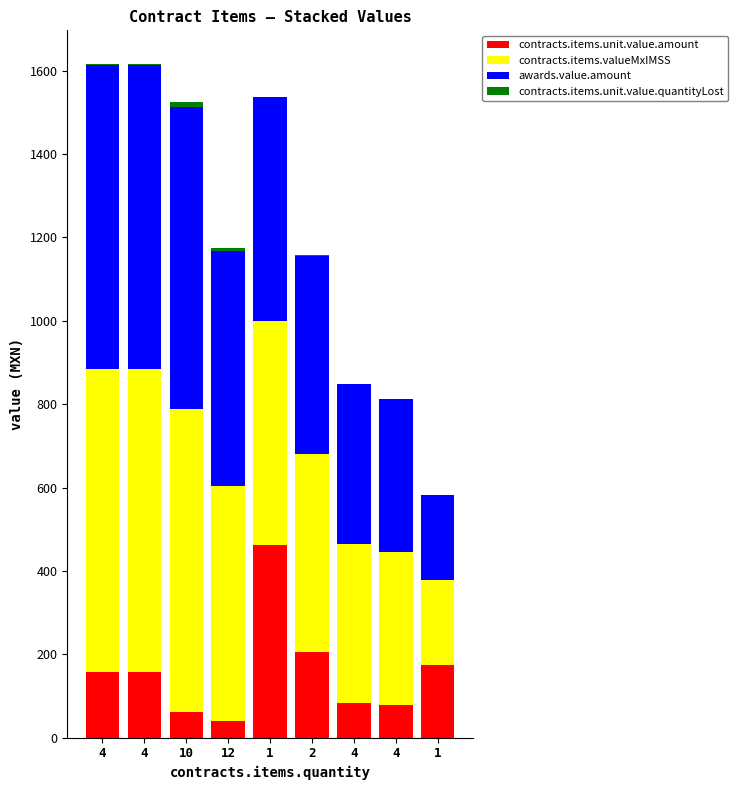

At which label does contracts.items.unit.value.amount first exceed 157?

1